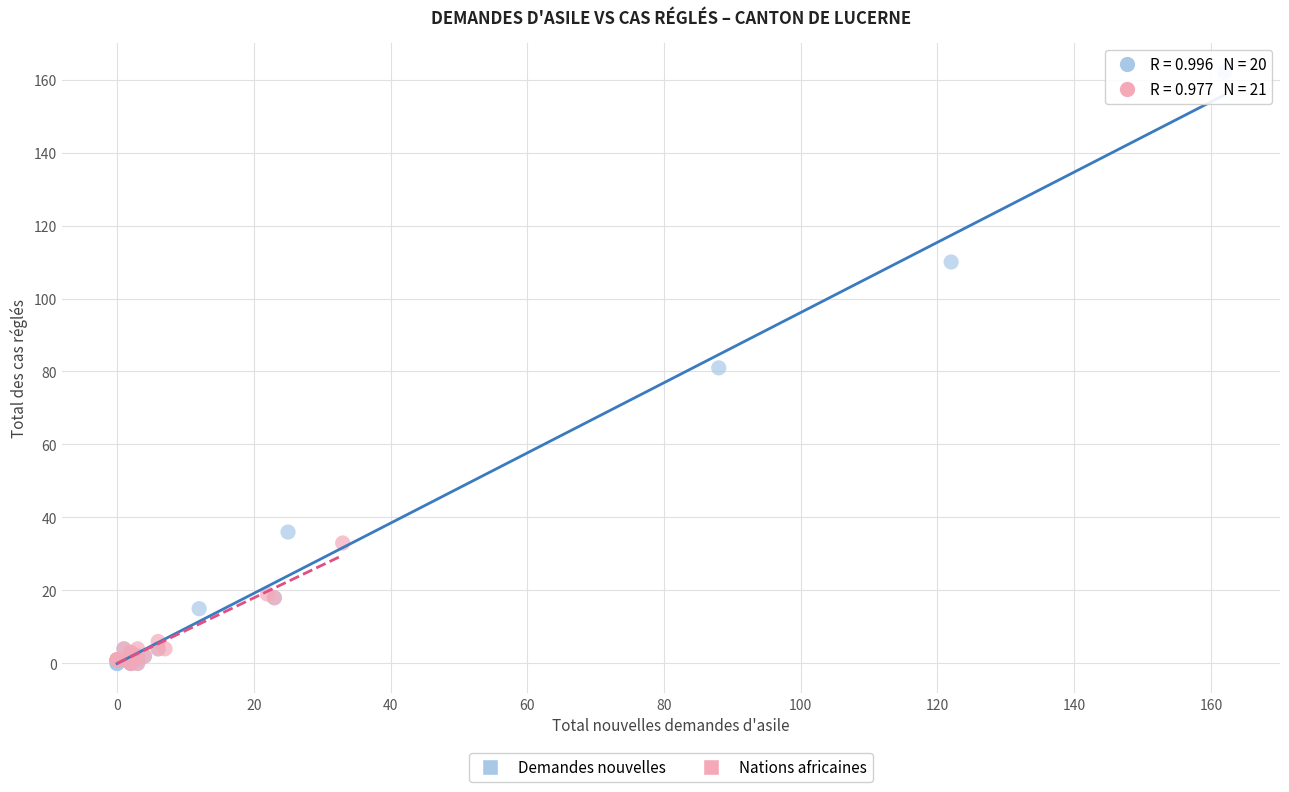

Which series has the widest spread of Y values?

Demandes nouvelles